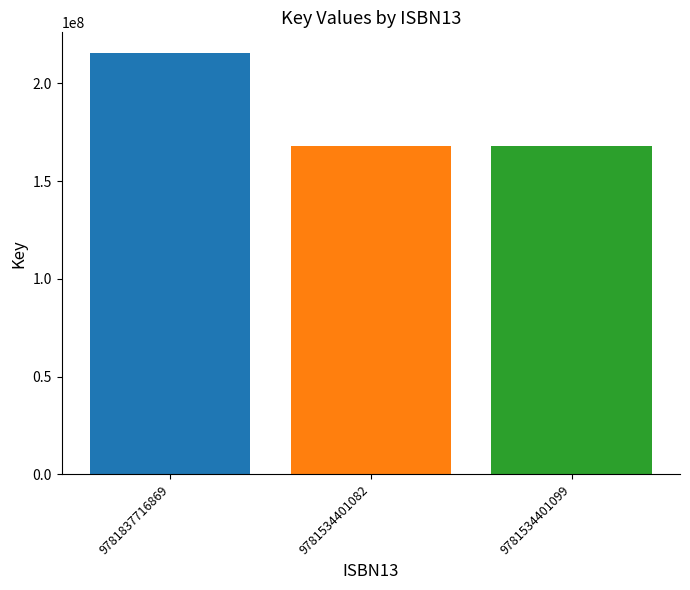

What is the label of the 1st bar from the left?

9781837716869